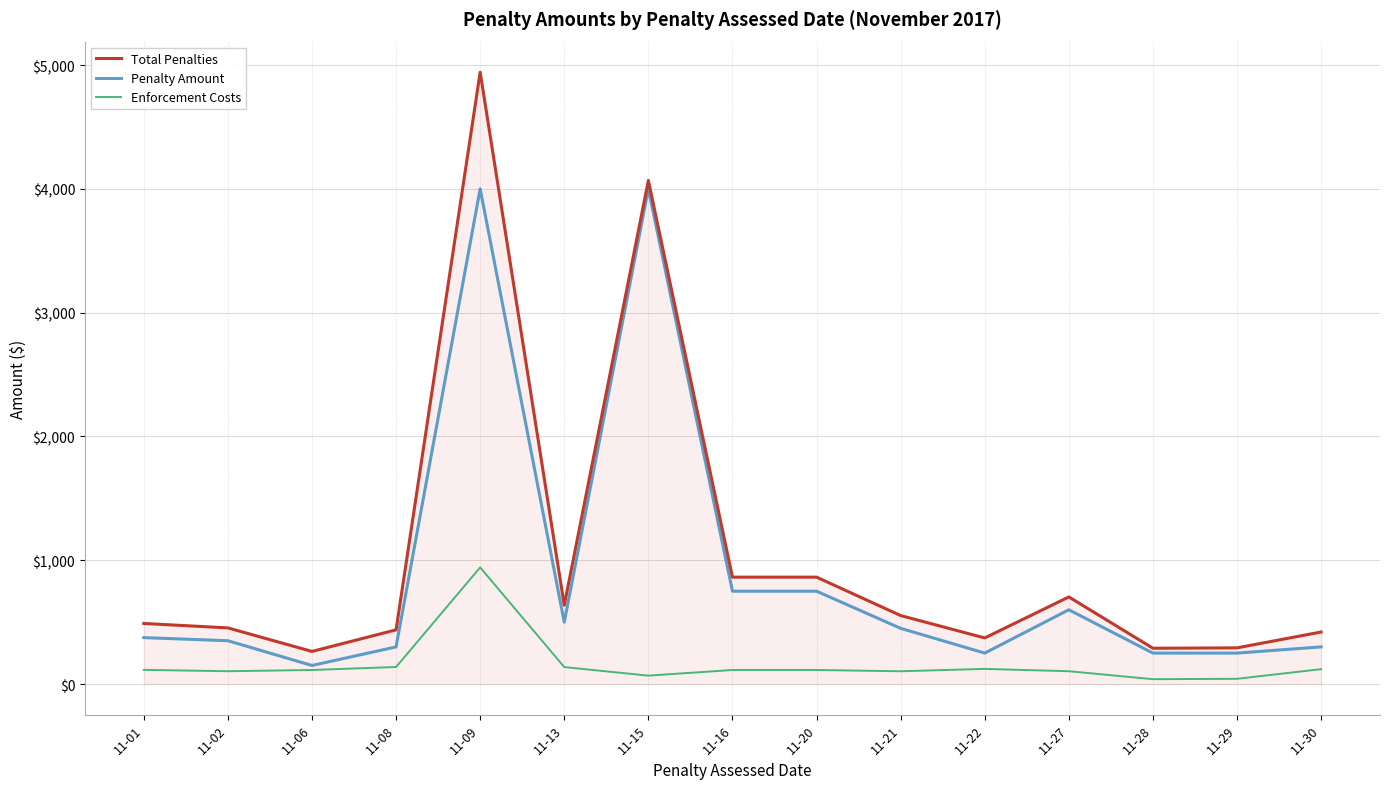

At how many categories does at least one series exceed 1735?

2